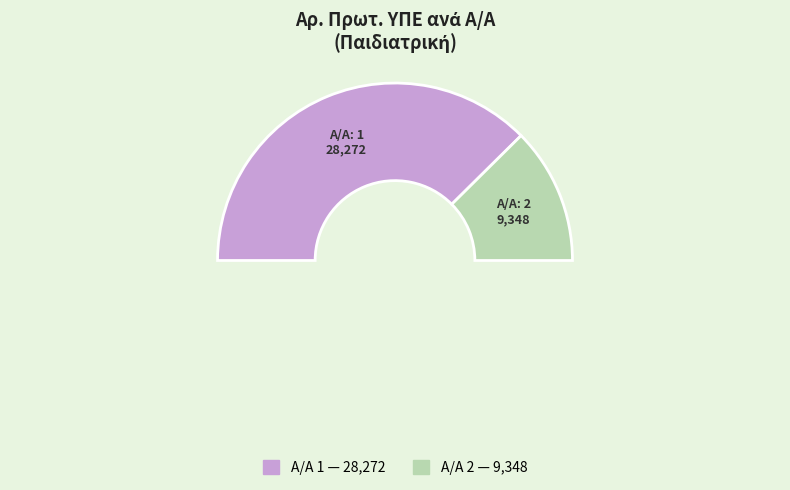

Which category has the biggest portion of the pie?

1